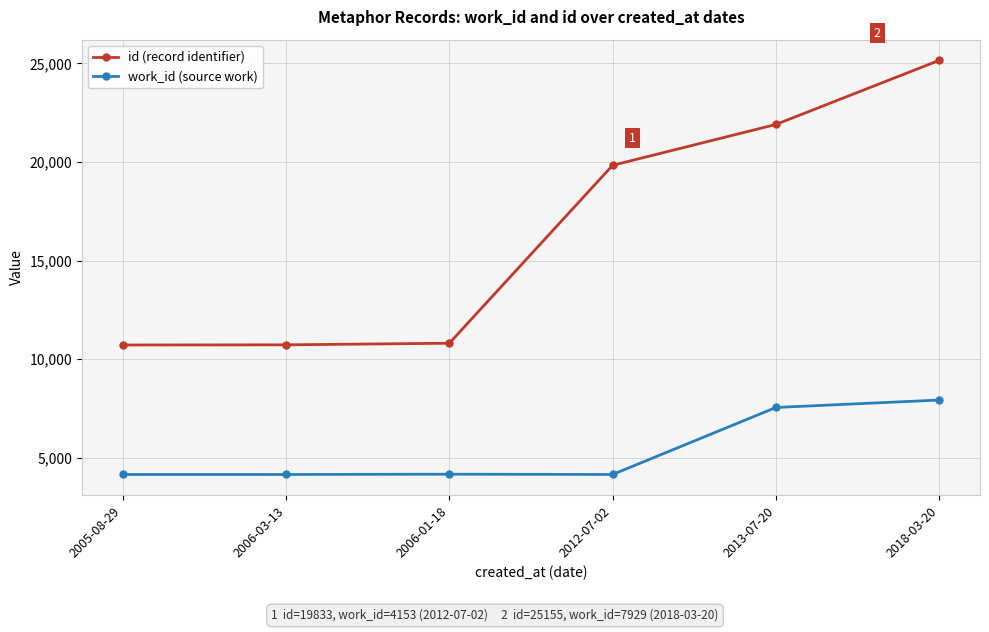

Which series has the largest range (max minus min)?

id (record identifier)